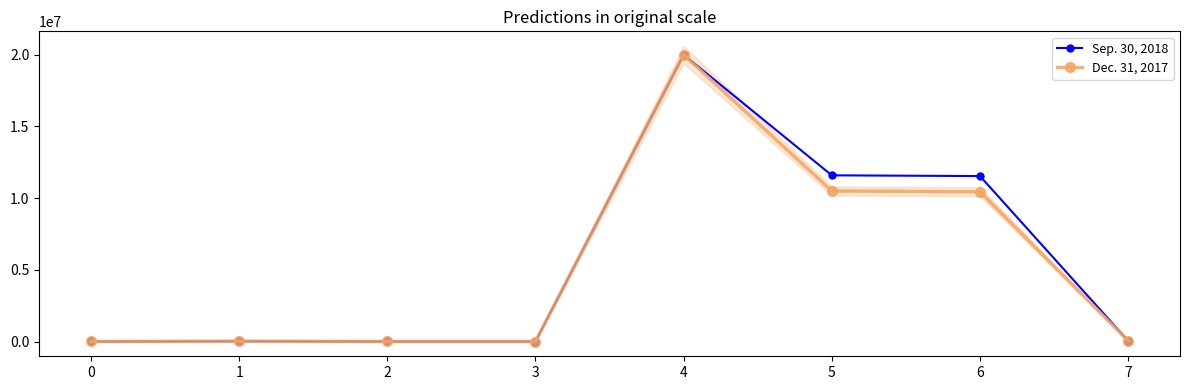

How many interior local valleys does the Dec. 31, 2017 series have?

1